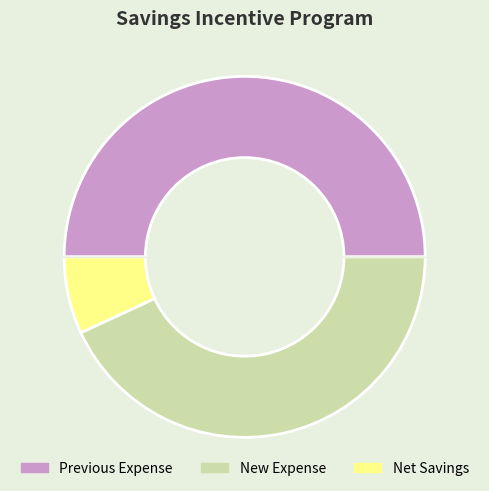

Which slice is the smallest?

Net Savings